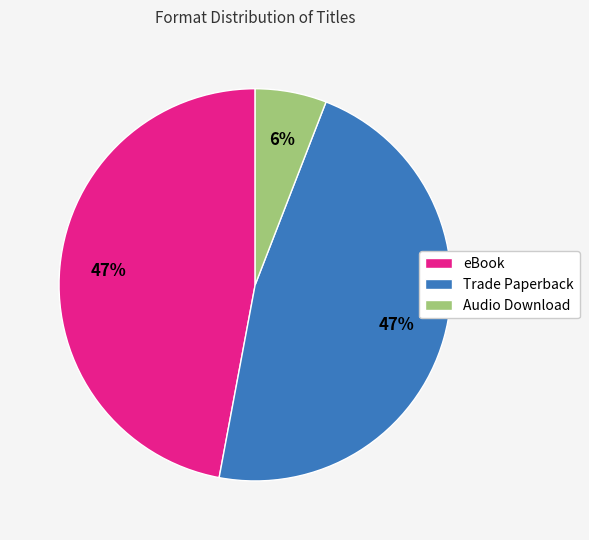

To the nearest percent, what is the combined percentage of Audio Download and Trade Paperback?

53%